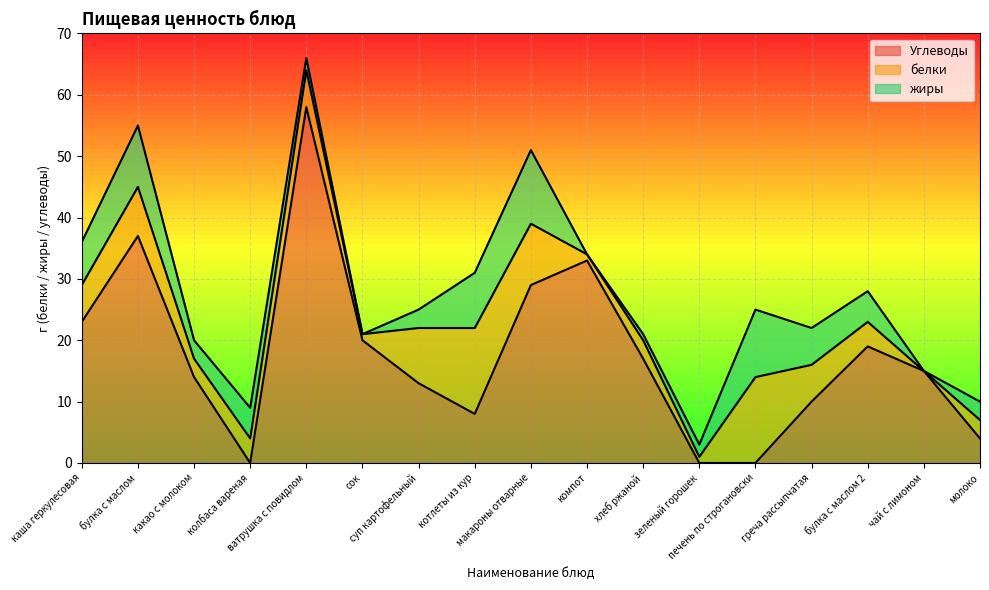

What are all the series names shown in the legend?

Углеводы, белки, жиры